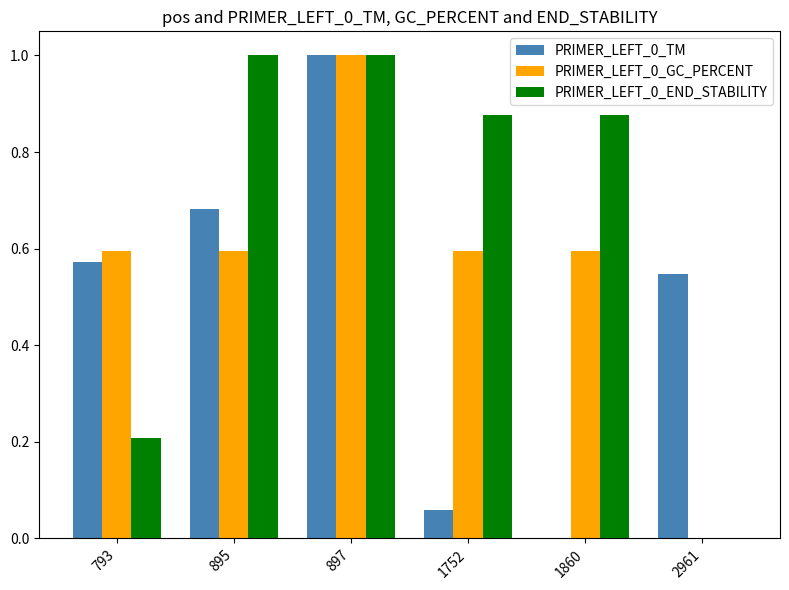

What is the sum of all PRIMER_LEFT_0_END_STABILITY values?

4.0